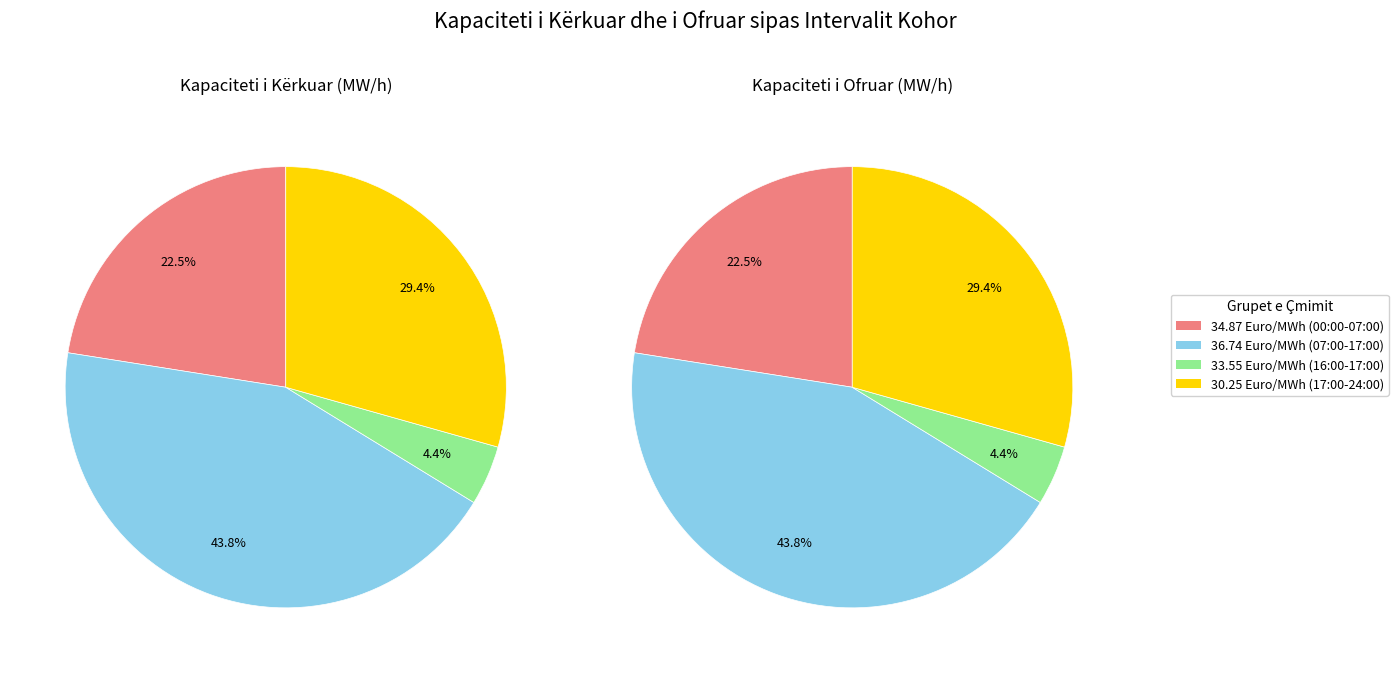

True or false: 9 (08:00-09:00) accounts for 20% of the total.

False